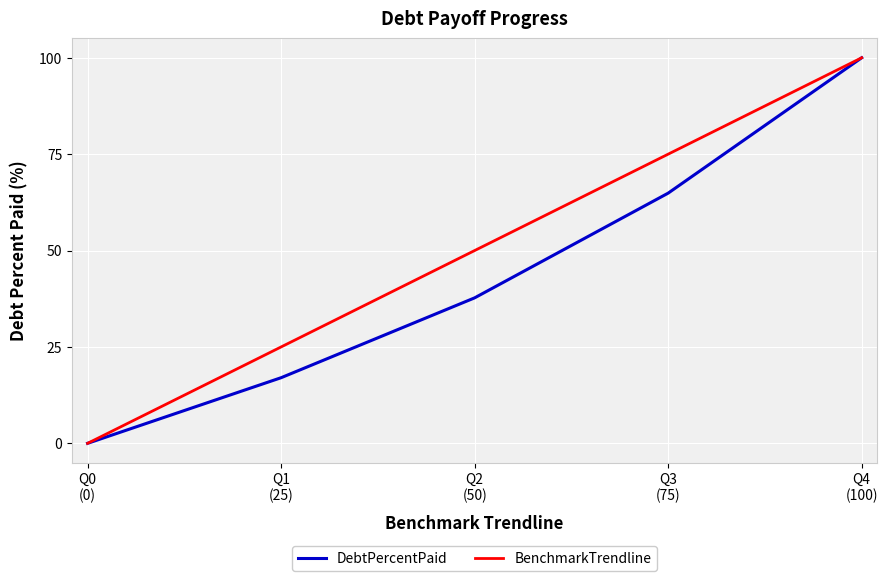

What is the difference between the second highest and second lowest values in the DebtPercentPaid series?

47.9